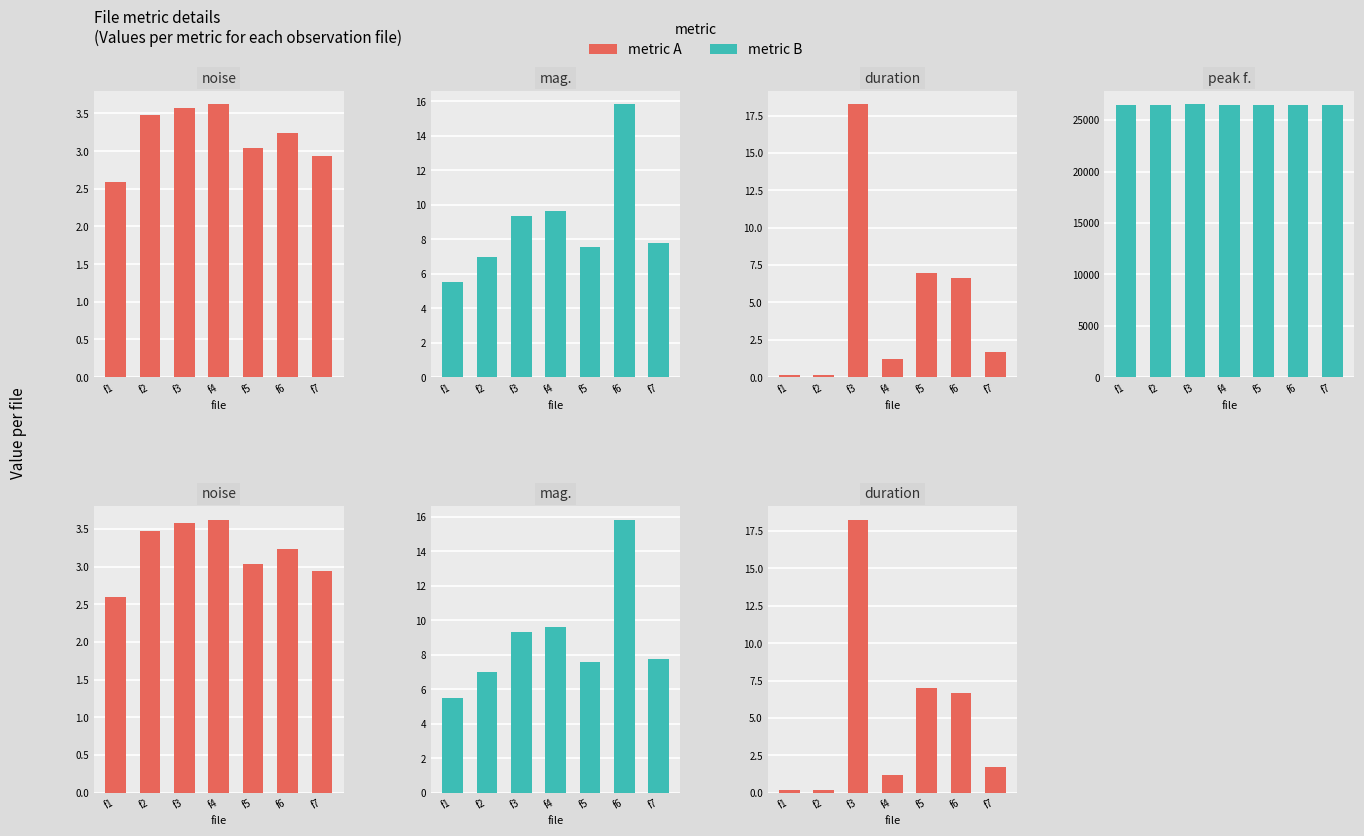

Is the value of peak f. at f7 greater than the value of duration at f5?

Yes